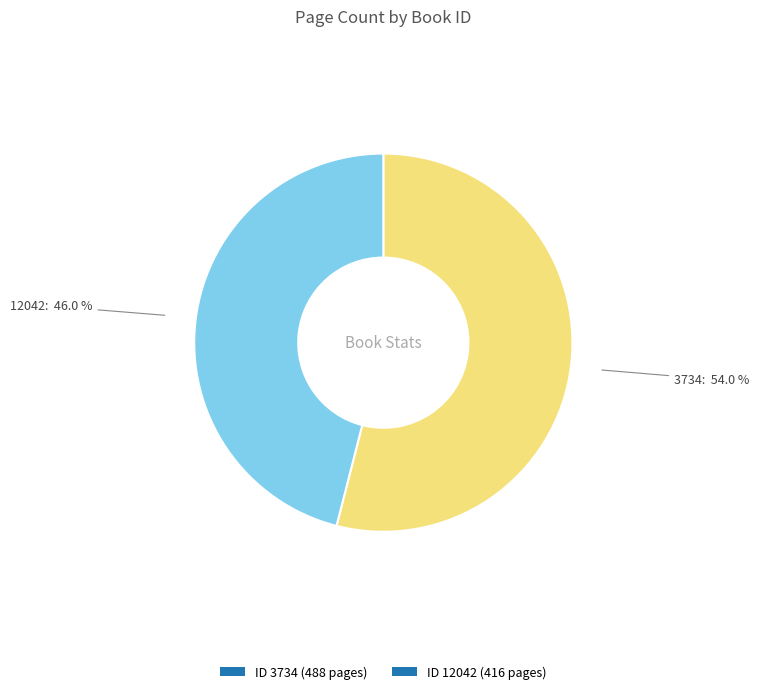

What is the smallest slice in the pie chart?

ID 12042 (416 pages)